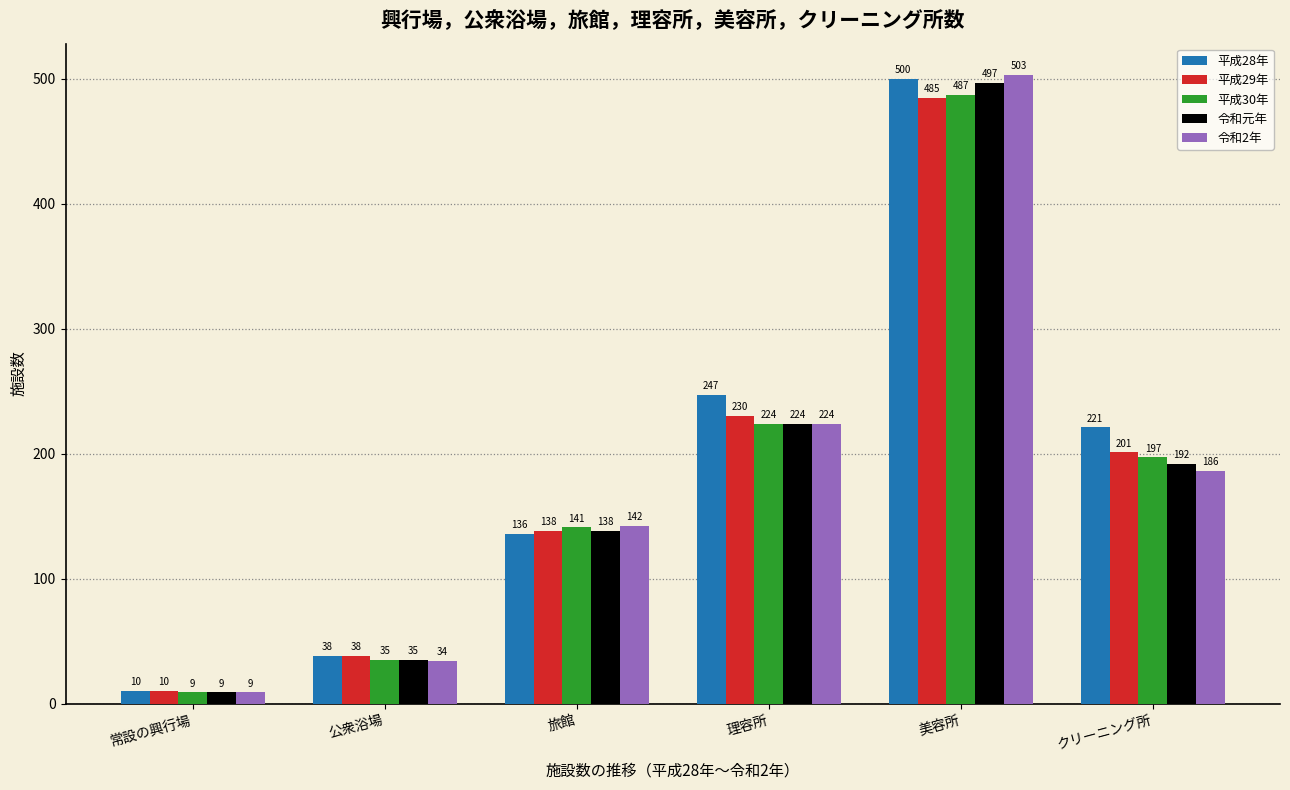

Which series has the largest range (max minus min)?

令和2年